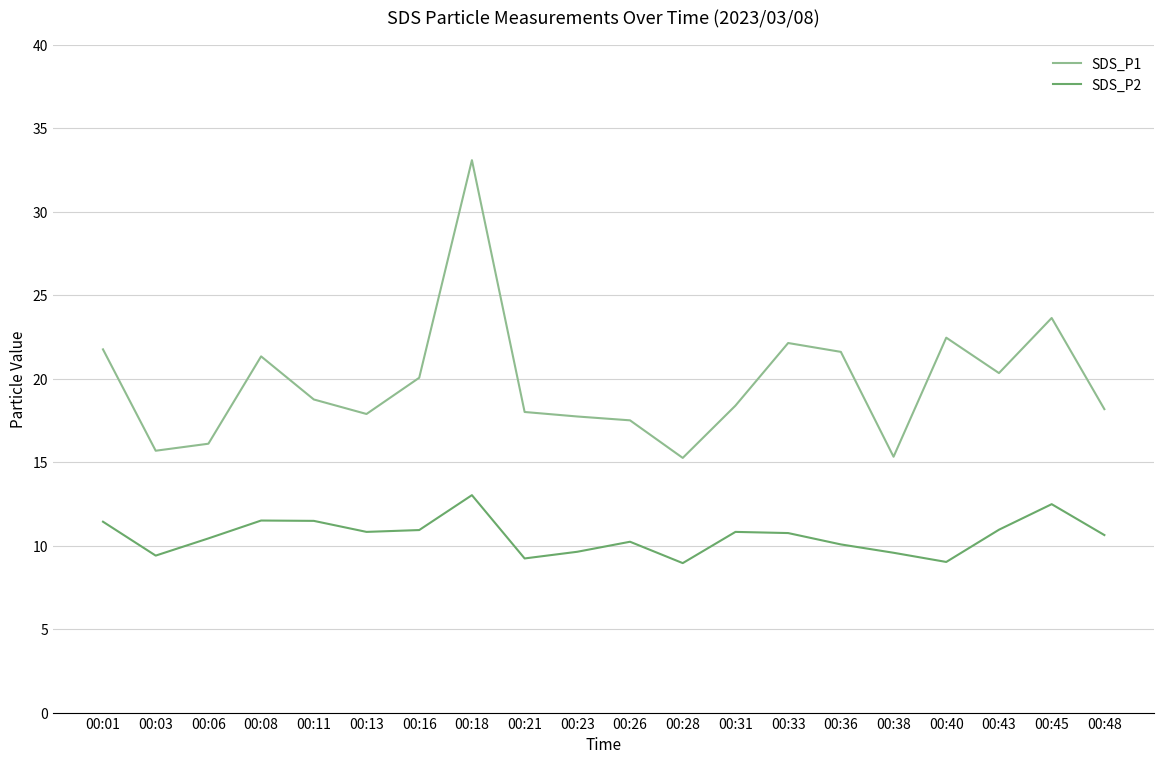

True or false: SDS_P1 and SDS_P2 cross at least once.

False